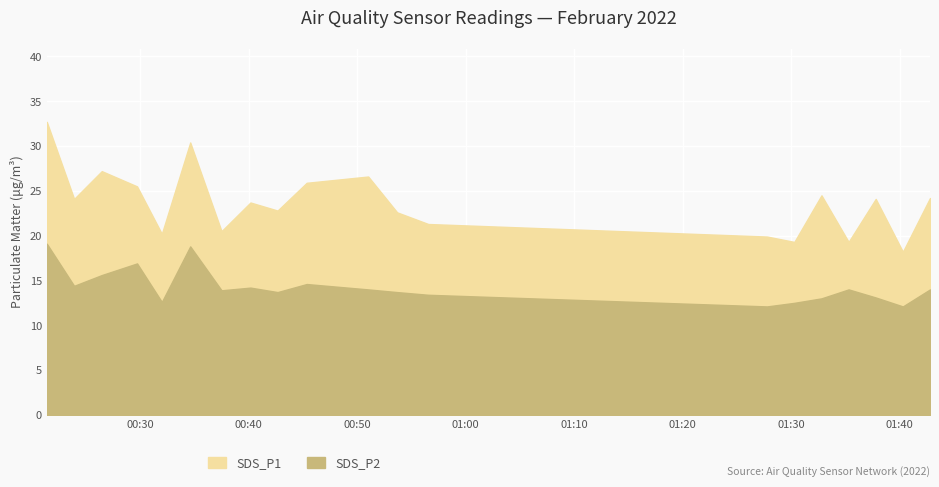

At which category is the sum across all series the highest?

2022/02/04 00:21:24